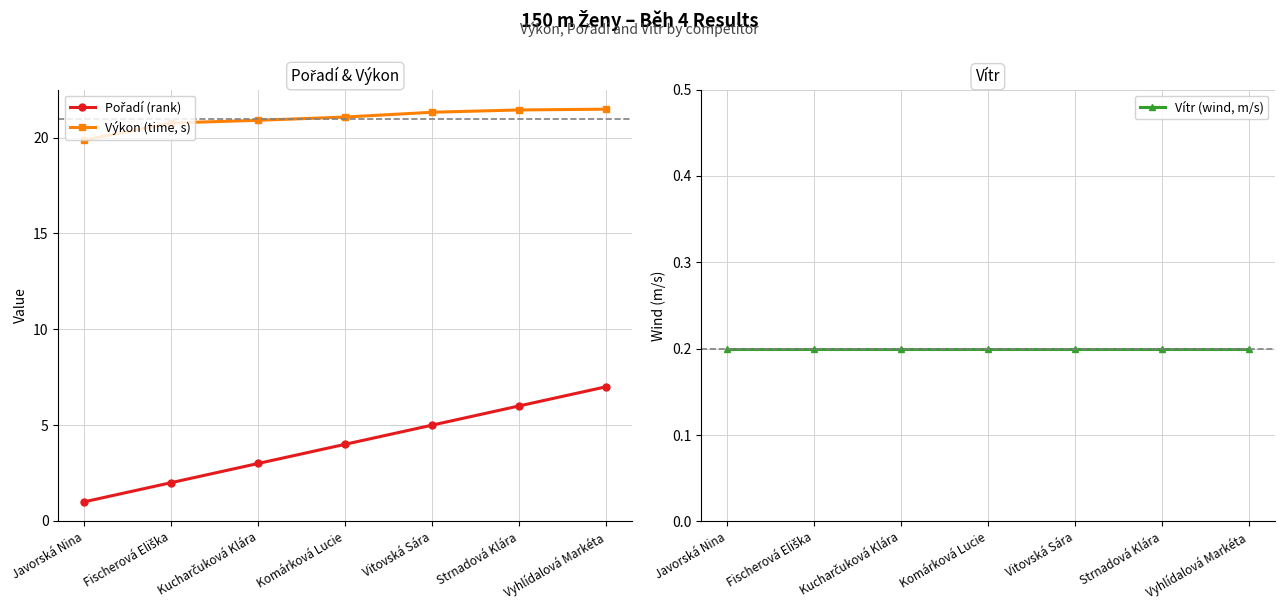

What is the total value across all series at Fischerová Eliška?

23.0